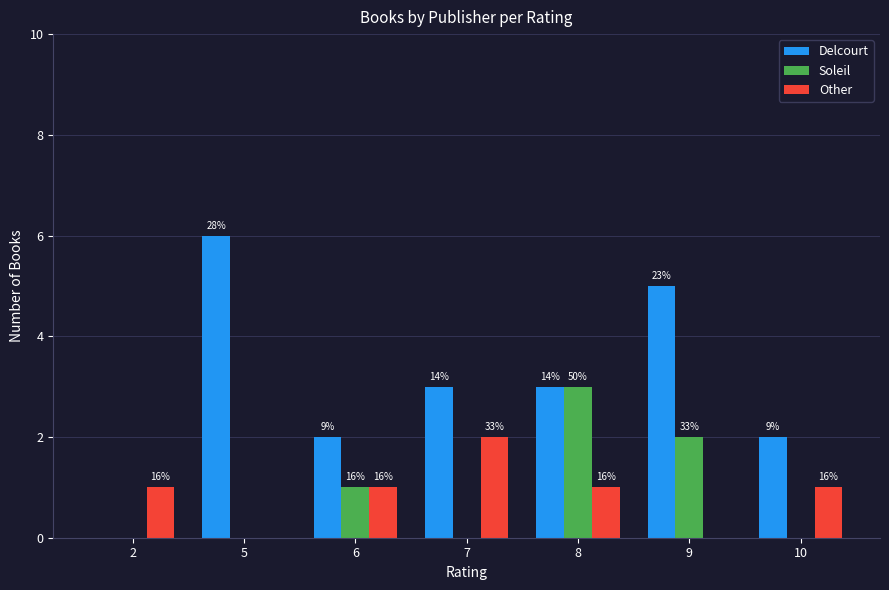

What are all the series names shown in the legend?

Delcourt, Soleil, Other